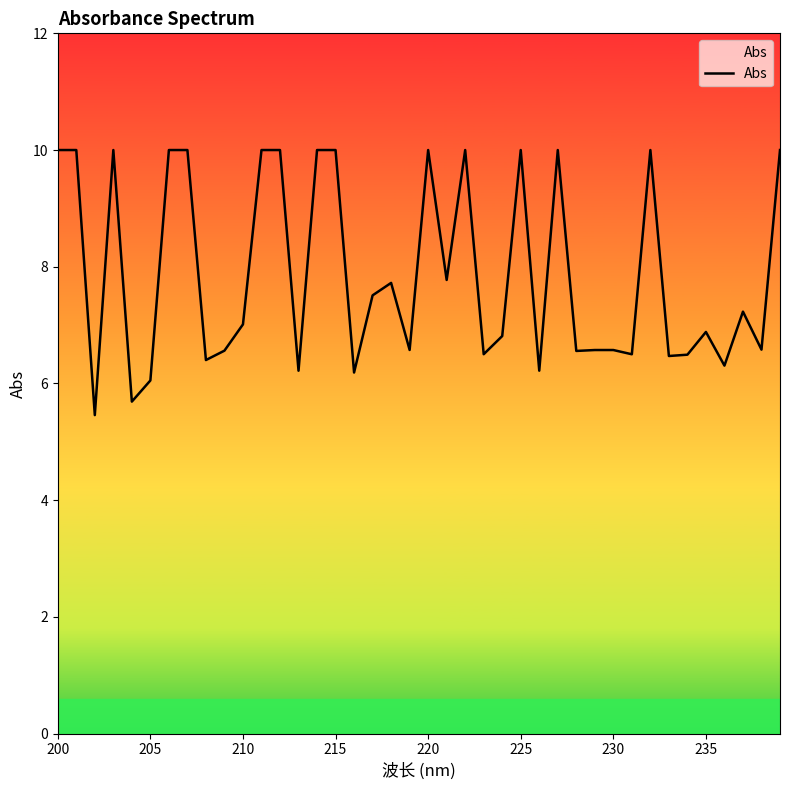

What is the difference between the maximum and minimum values?

4.5